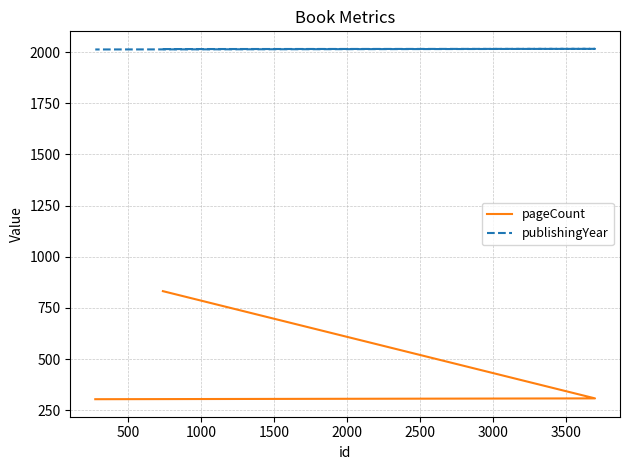

At 500, list the series in order from largest to smallest.

publishingYear, pageCount